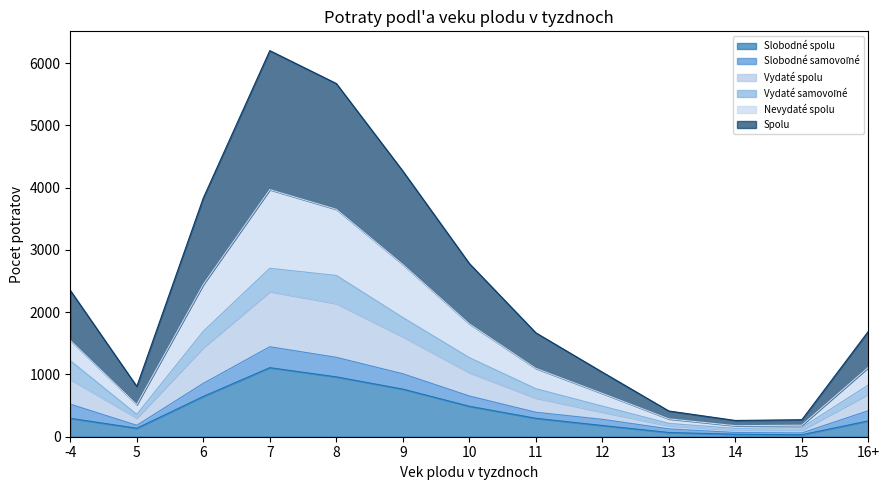

What is the sum of the Nevydaté spolu values at 11 and 12?

672